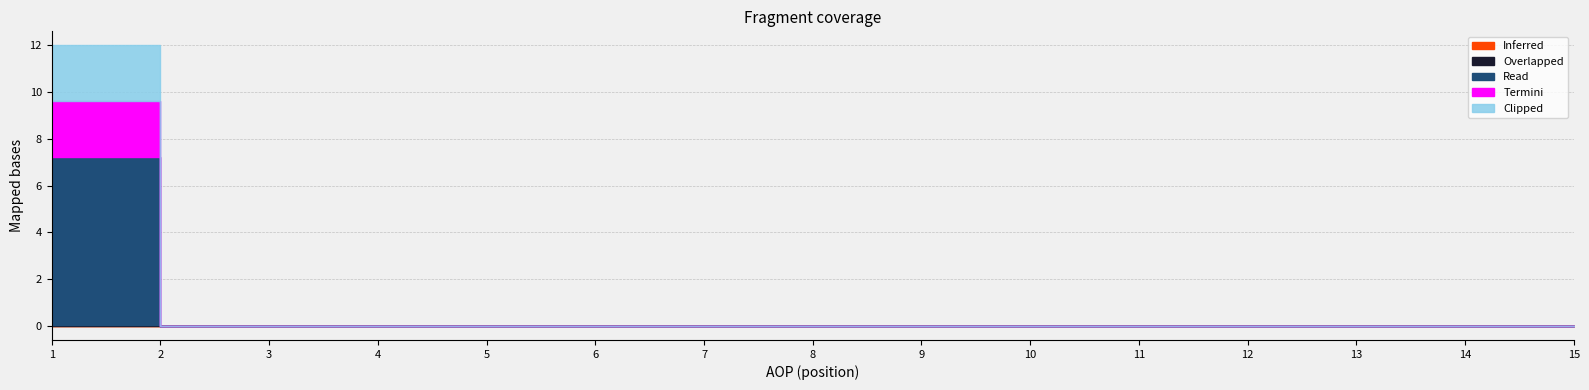

What is the minimum value for AOP?

1.0